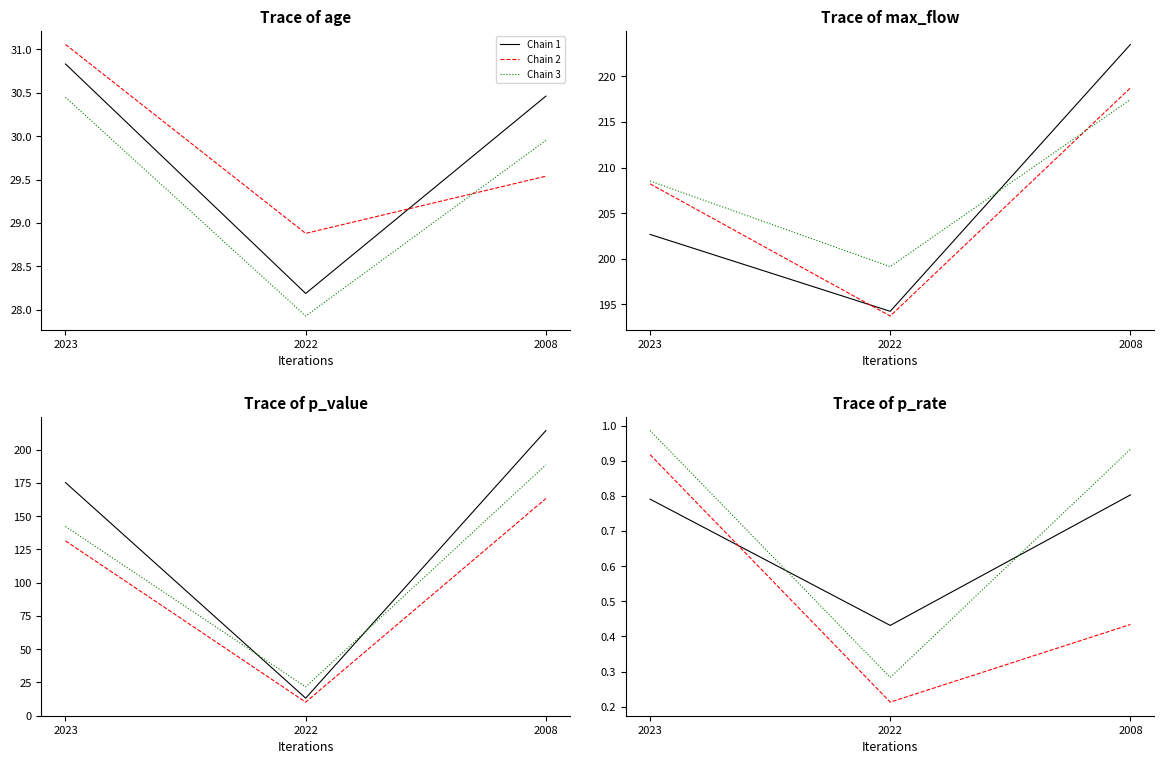

At which label does Chain 3 reach its peak?

2023